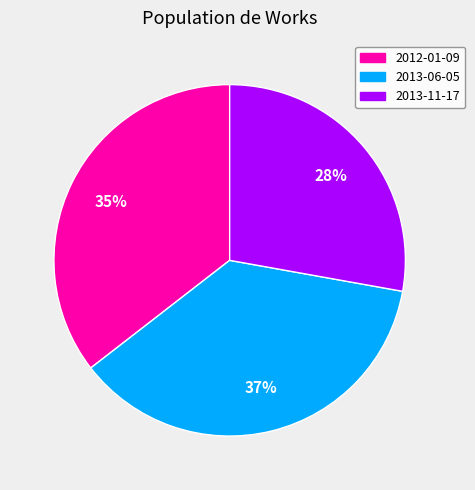

Which category has the biggest portion of the pie?

2013-06-05